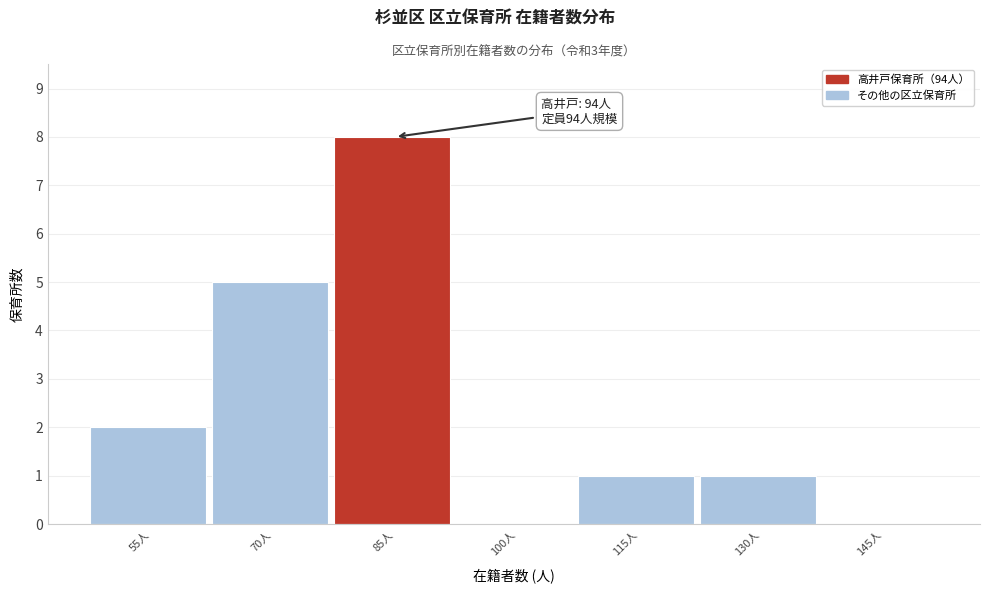

Reading left to right, transcribe all the data shown in this chart.

55人=2	70人=5	85人=8	100人=0	115人=1	130人=1	145人=0